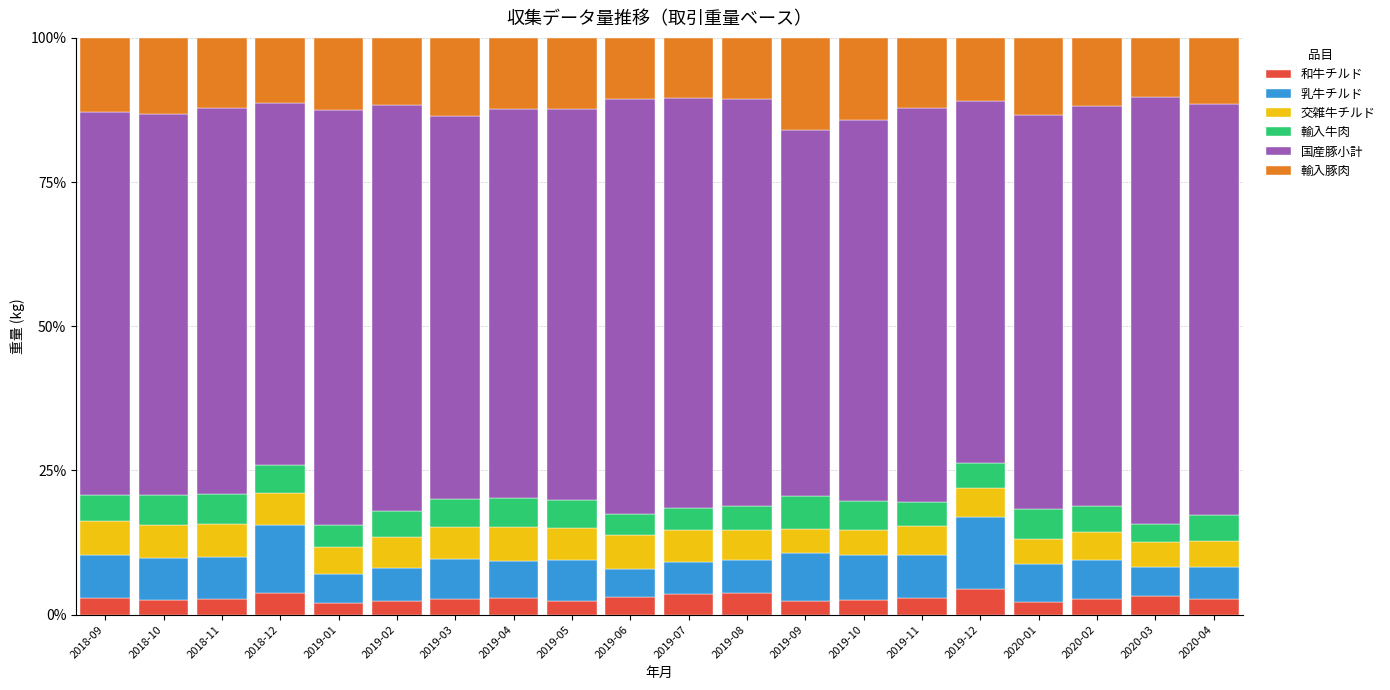

True or false: 和牛チルド has a value of 2.6 at 2018-11.

True